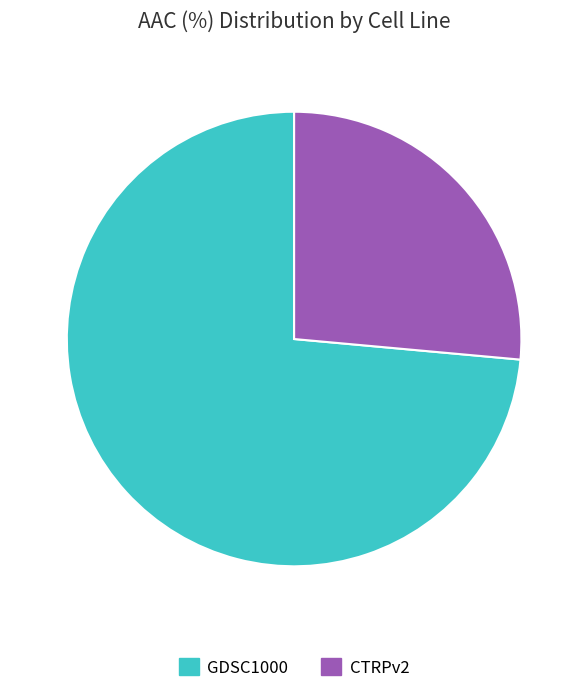

The GDSC1000 slice represents 61% of the pie. True or false?

False